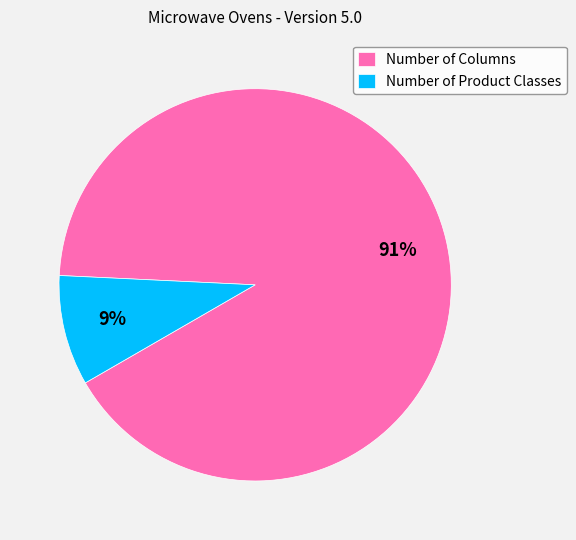

Combined, do Number of Columns and Number of Product Classes account for over 50%?

Yes